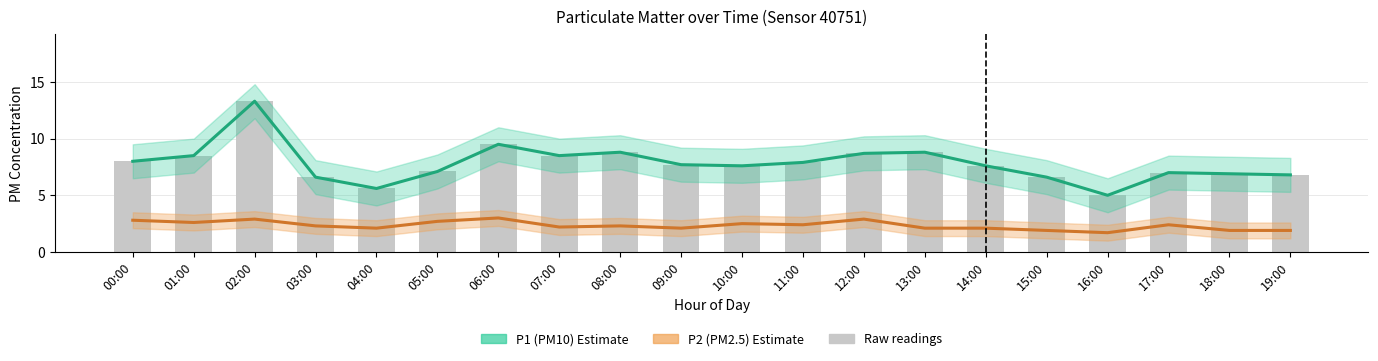

What is the maximum value for P2 (PM2.5)?

3.0